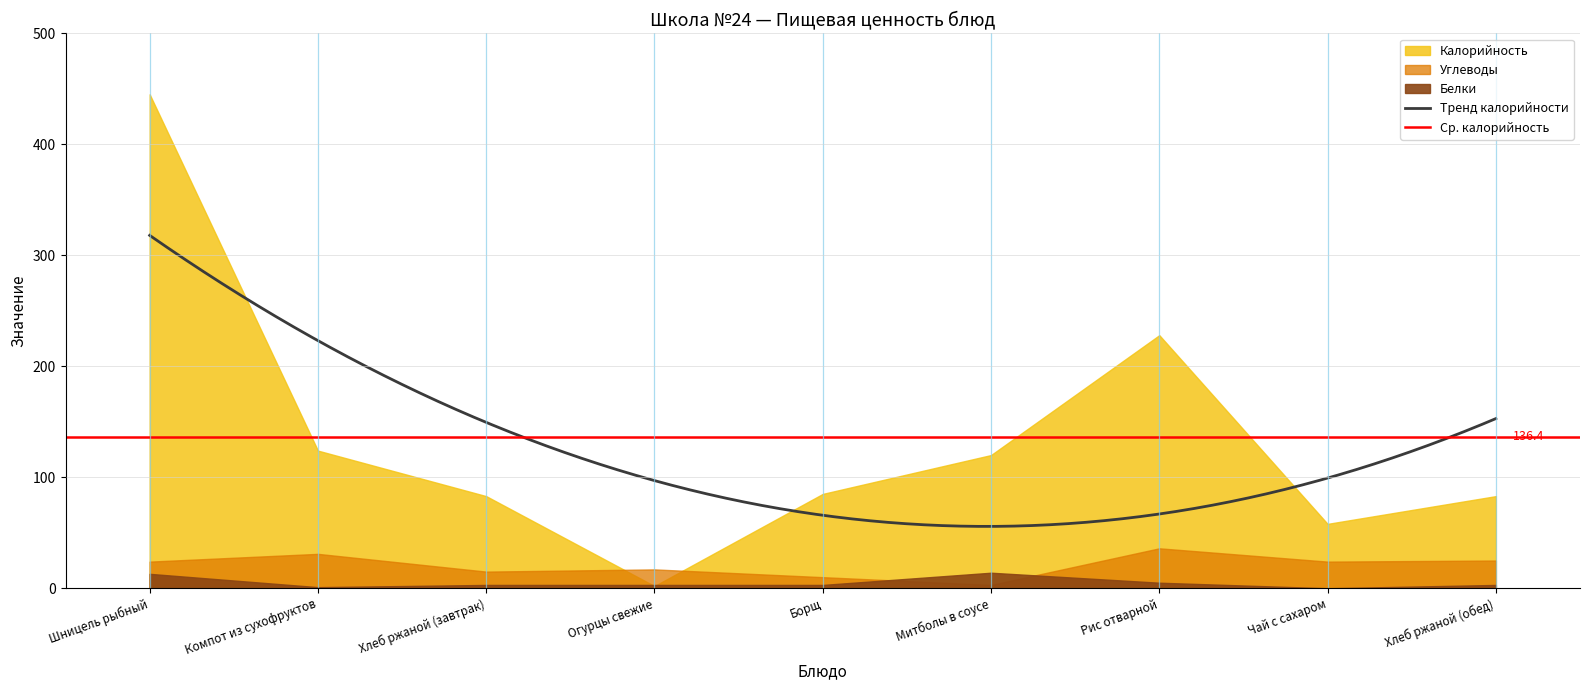

What is the label of the 4th point from the right?

Митболы в соусе